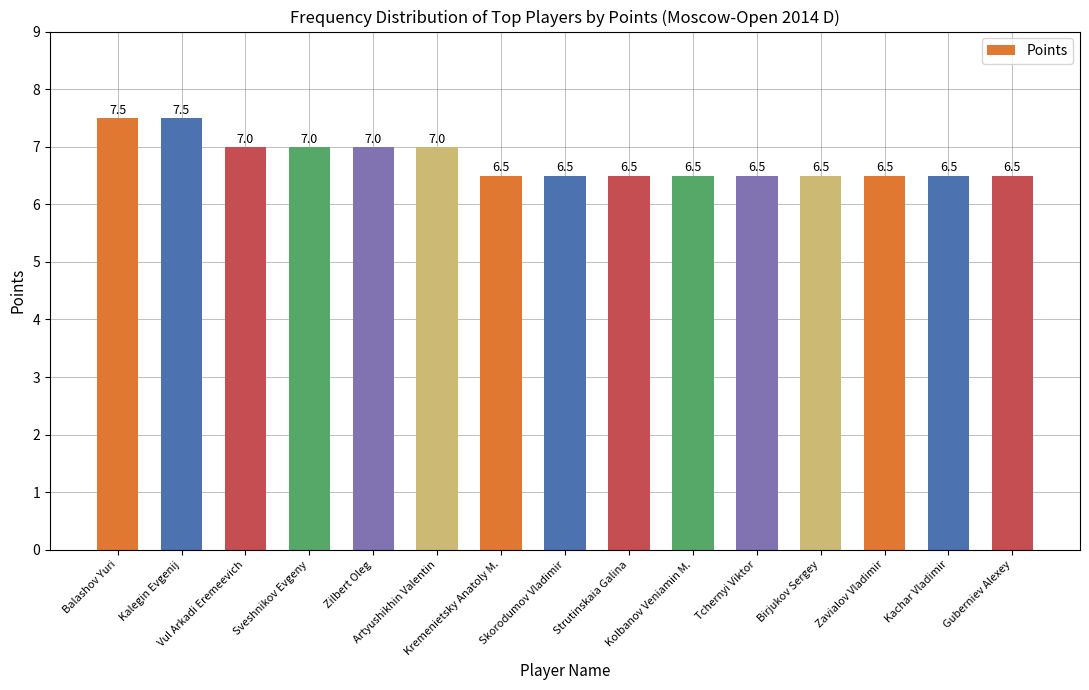

What is the minimum value shown in the chart?

6.5